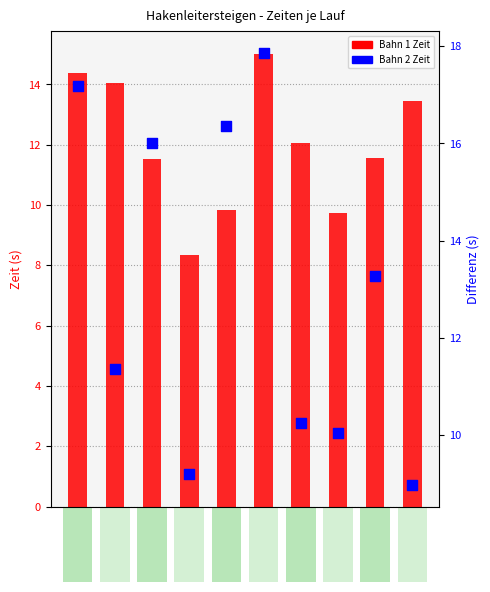

What is the total value across all series at Lauf 7?

22.3